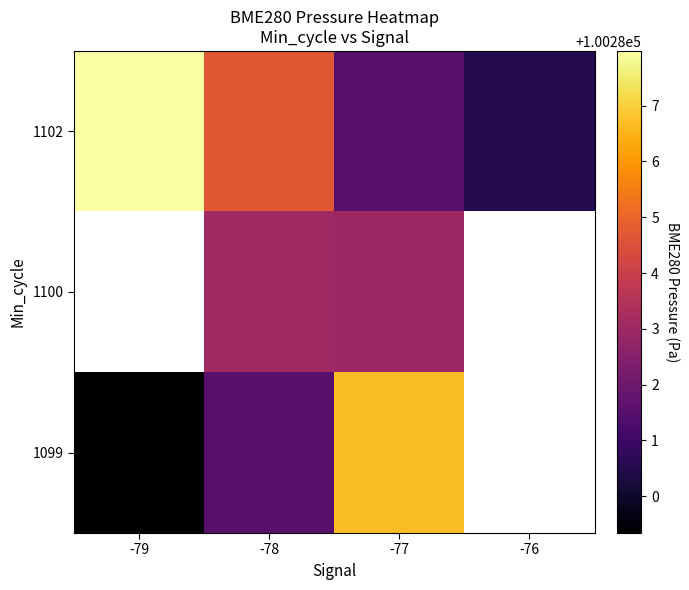

At which label does row_2 reach its peak?

-79